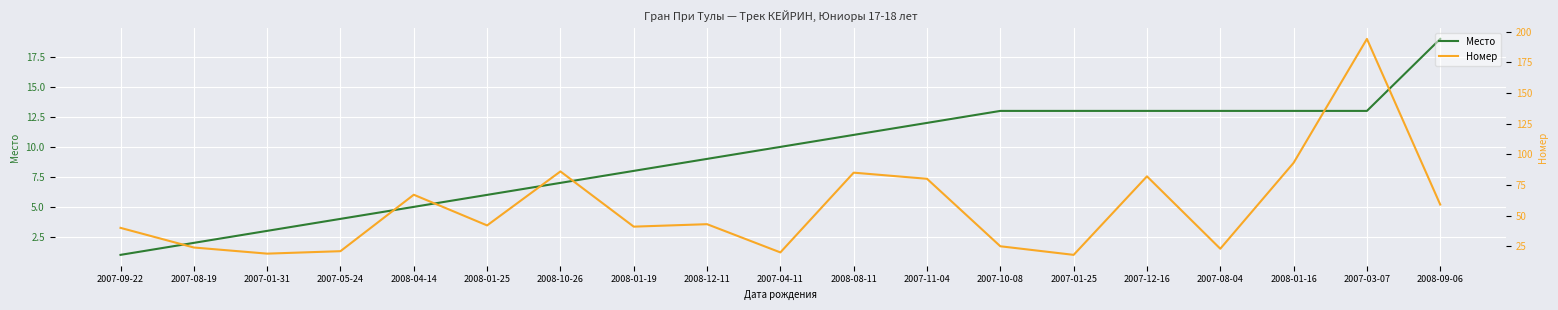

Rank the series by their average value, from highest to lowest.

Номер, Место